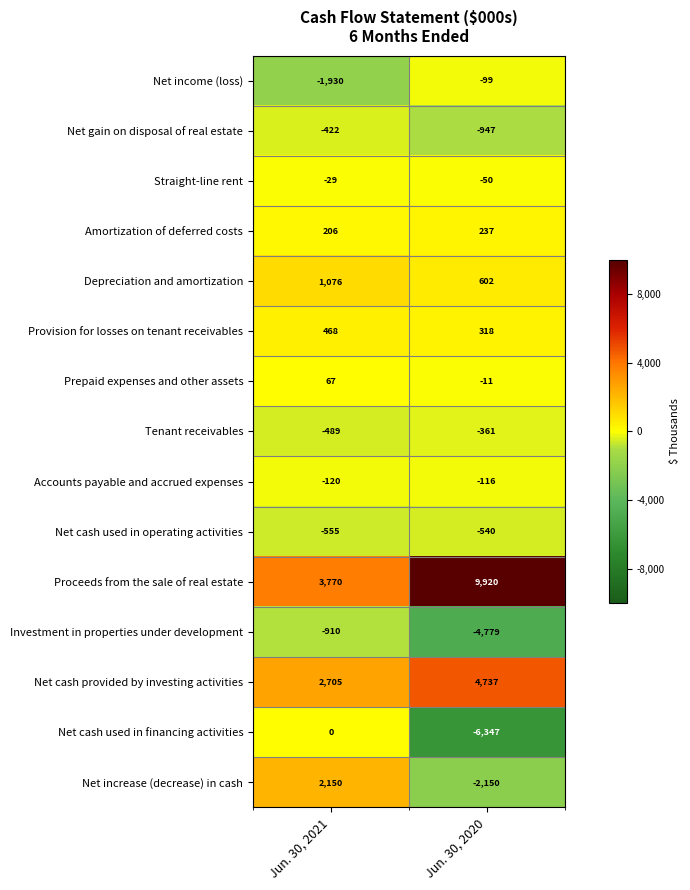

What is the sum of the Provision for losses on tenant receivables values at Jun. 30, 2021 and Jun. 30, 2020?

786